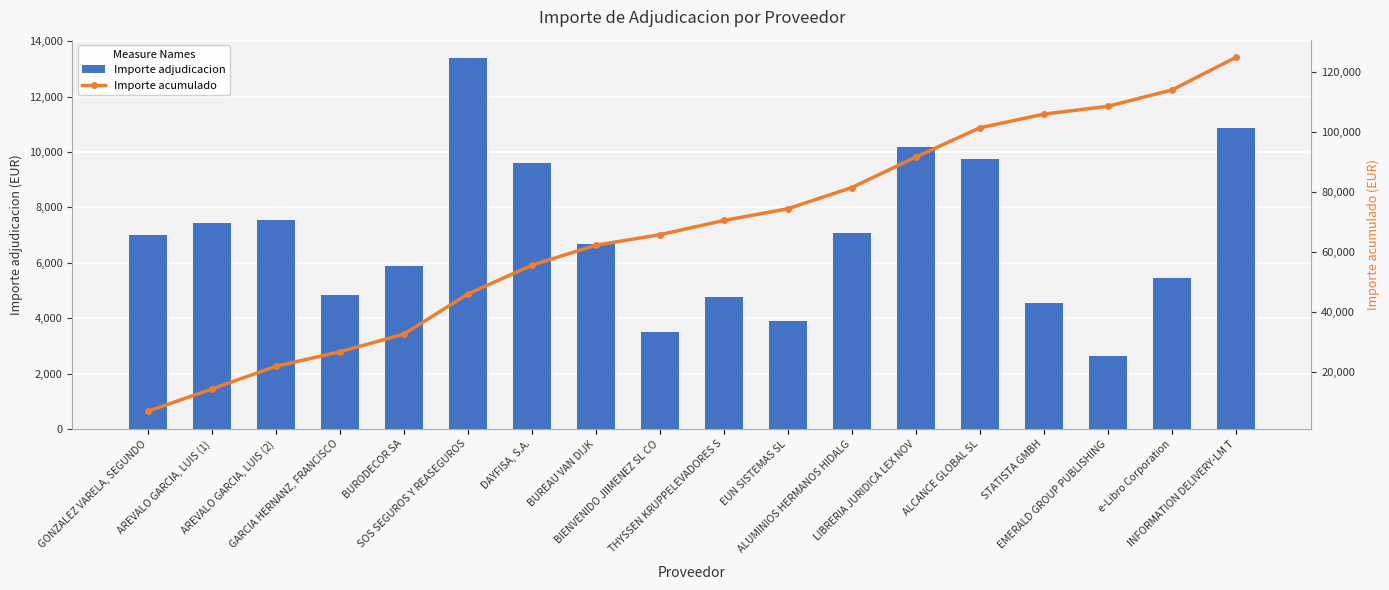

What is the label of the 4th bar from the right?

STATISTA GMBH